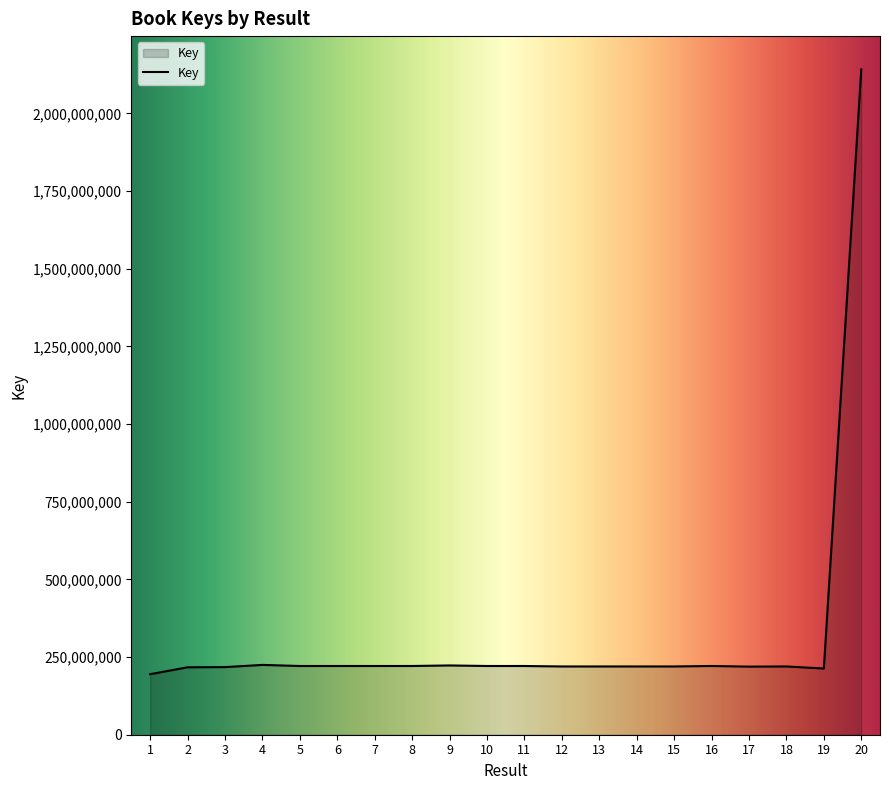

How many series are shown in this chart?

1